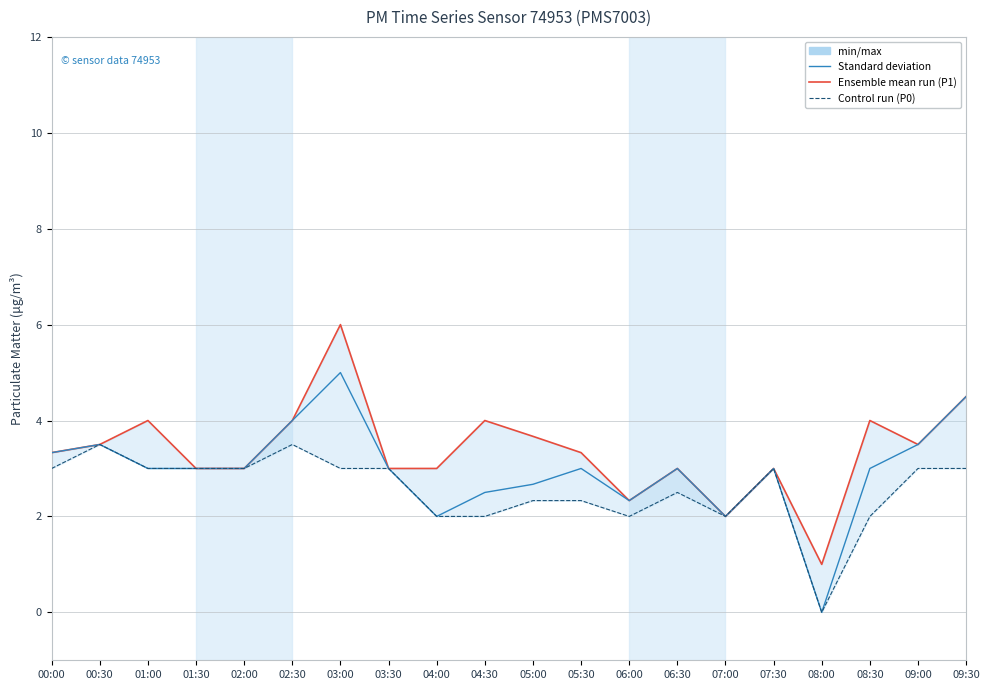

Reading right to left, transcribe all the data shown in this chart.

P1: 4.5	3.5	4.0	1.0	3.0	2.0	3.0	2.3	3.3	3.7	4.0	3.0	3.0	6.0	4.0	3.0	3.0	4.0	3.5	3.3
P2: 4.5	3.5	3.0	0.0	3.0	2.0	3.0	2.3	3.0	2.7	2.5	2.0	3.0	5.0	4.0	3.0	3.0	3.0	3.5	3.3
P0: 3.0	3.0	2.0	0.0	3.0	2.0	2.5	2.0	2.3	2.3	2.0	2.0	3.0	3.0	3.5	3.0	3.0	3.0	3.5	3.0